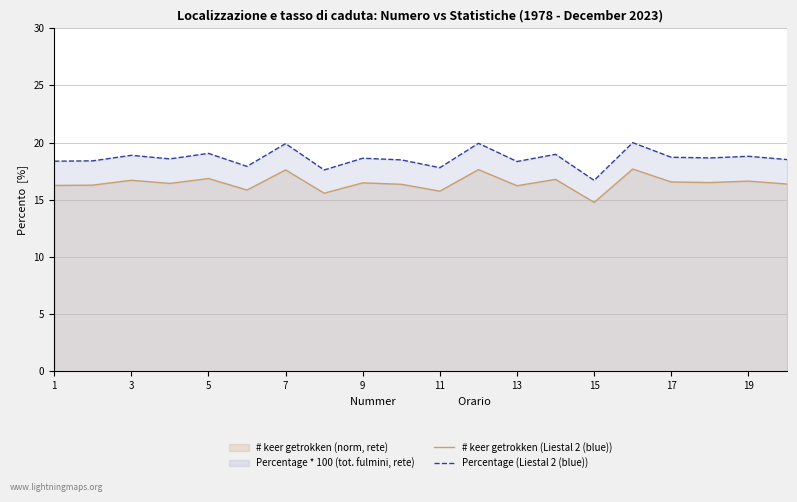

True or false: # keer getrokken (Liestal 2 (blue)) and Percentage (Liestal 2 (blue)) intersect in this chart.

False